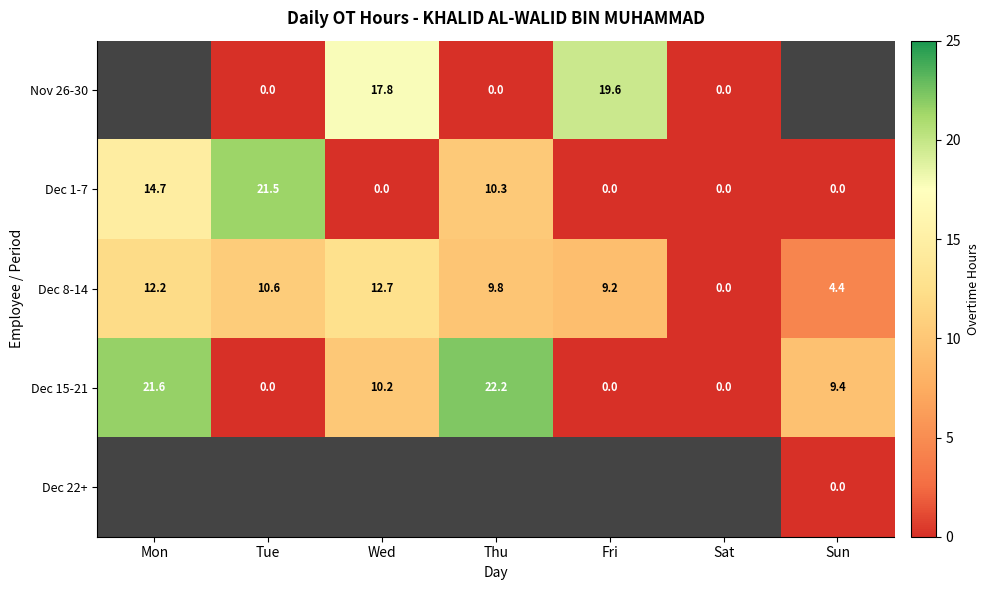

At which category does the chart reach its minimum across all series?

Tue